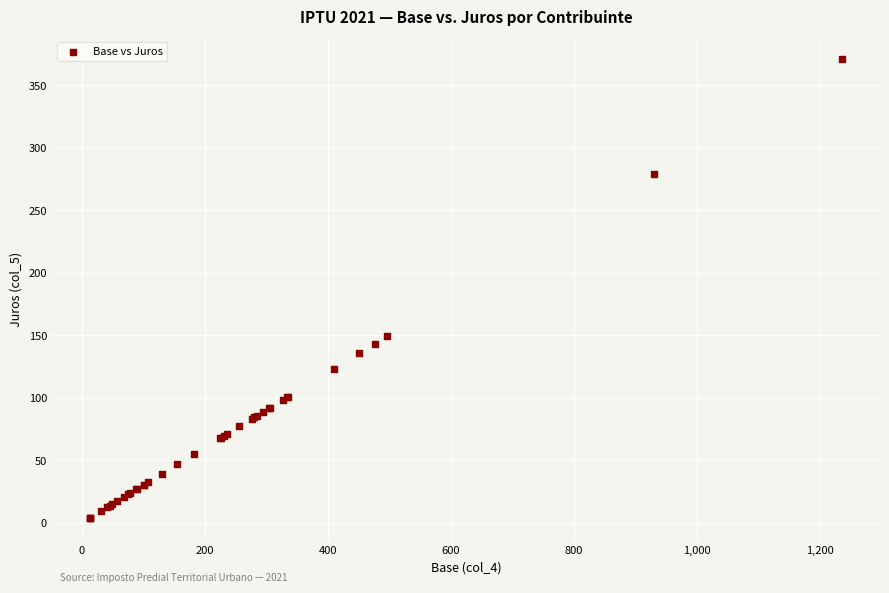

What Y value in the scatter plot is closest to 187?

149.0